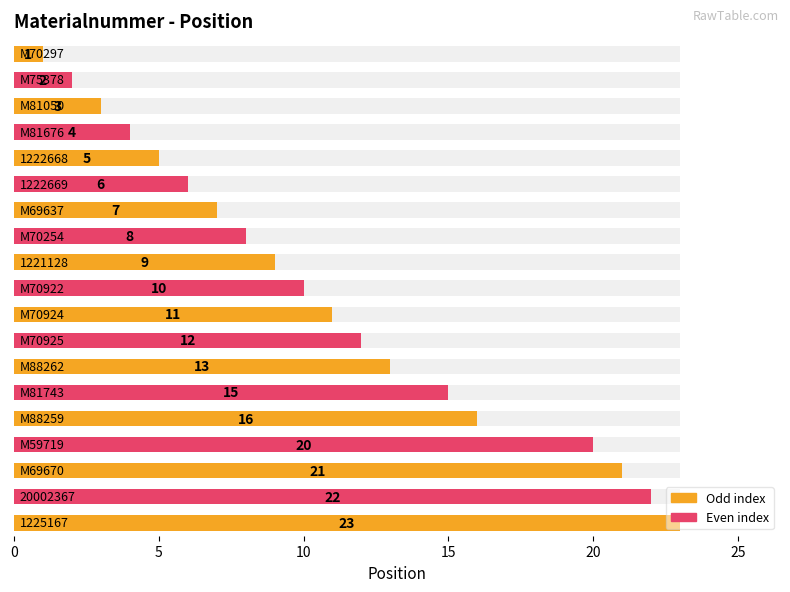

Is it true that the value at 18 is 38?

False